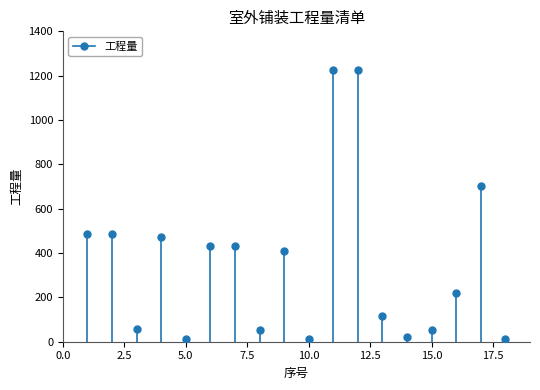

What is the range of X values (max minus min)?

17.0